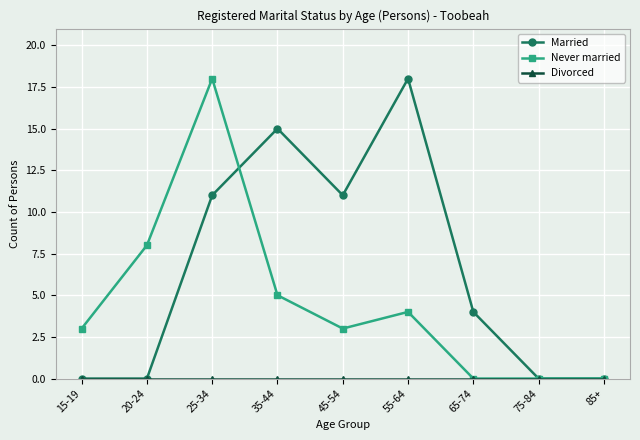

Does the chart have visible grid lines?

Yes